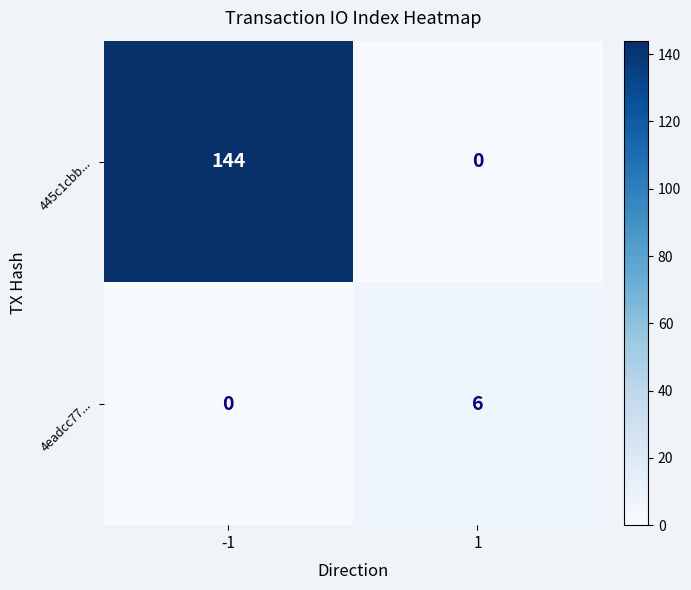

List the series in order of their overall mean, lowest first.

4eadcc77..., 445c1cbb...